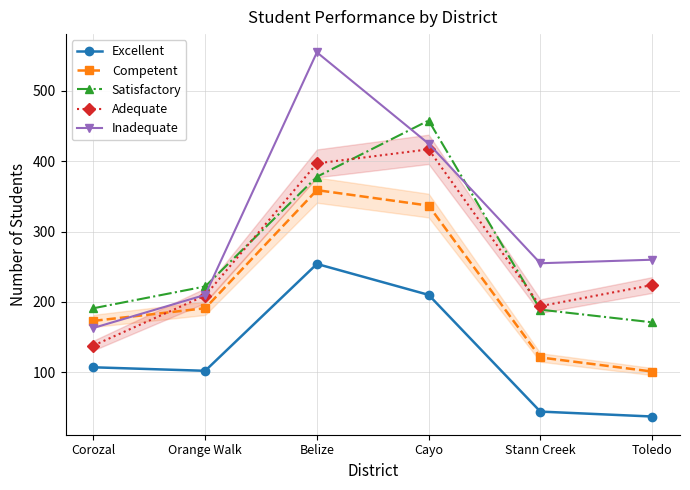

At which label does Satisfactory reach its peak?

Cayo